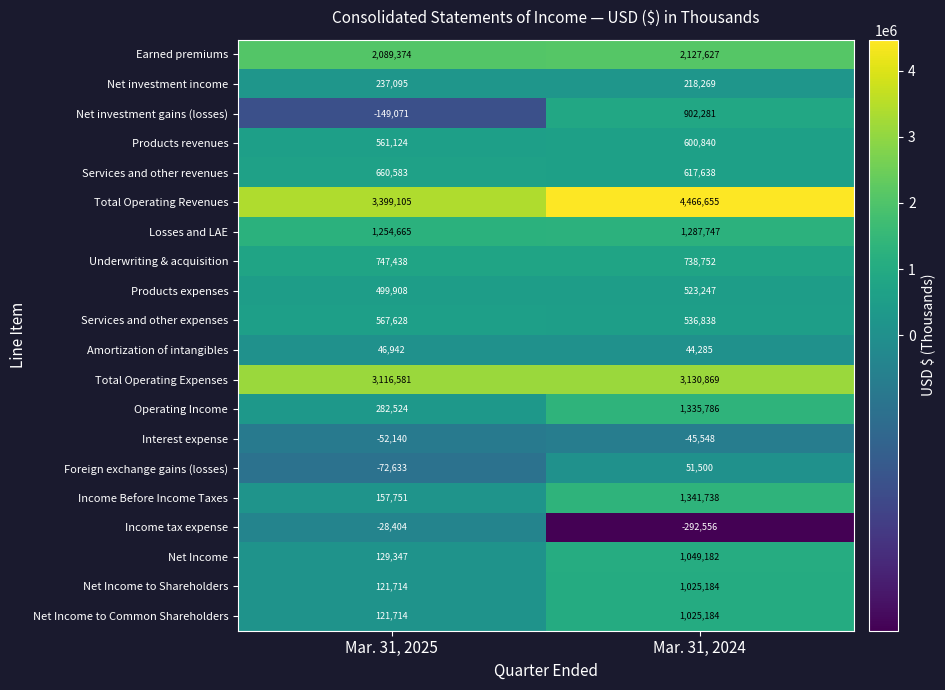

What is the sum of all Interest expense values?

-97688